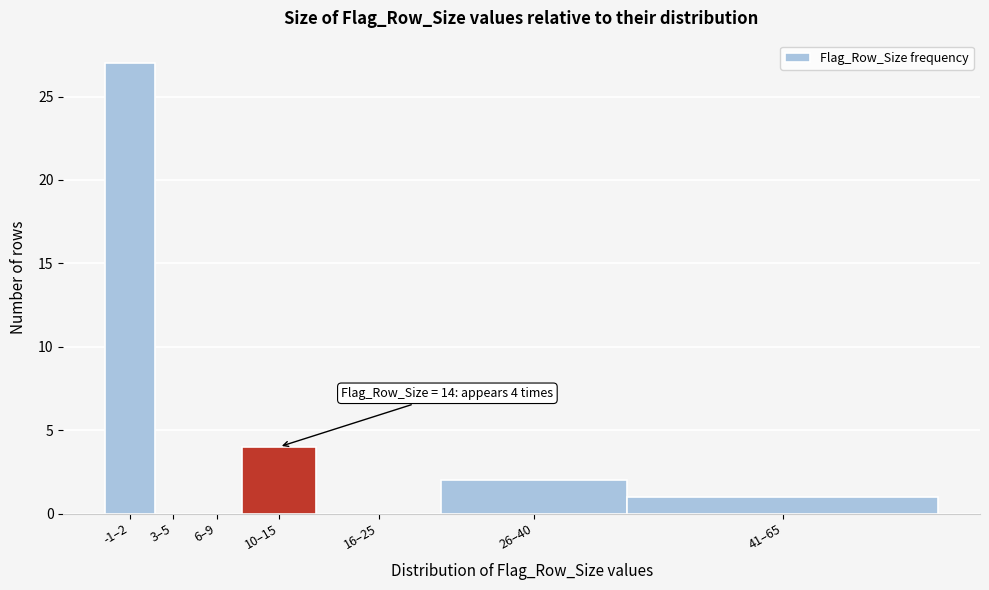

Reading left to right, list all the values displayed in this chart.

-1–2=27	3–5=0	6–9=0	10–15=4	16–25=0	26–40=2	41–65=1